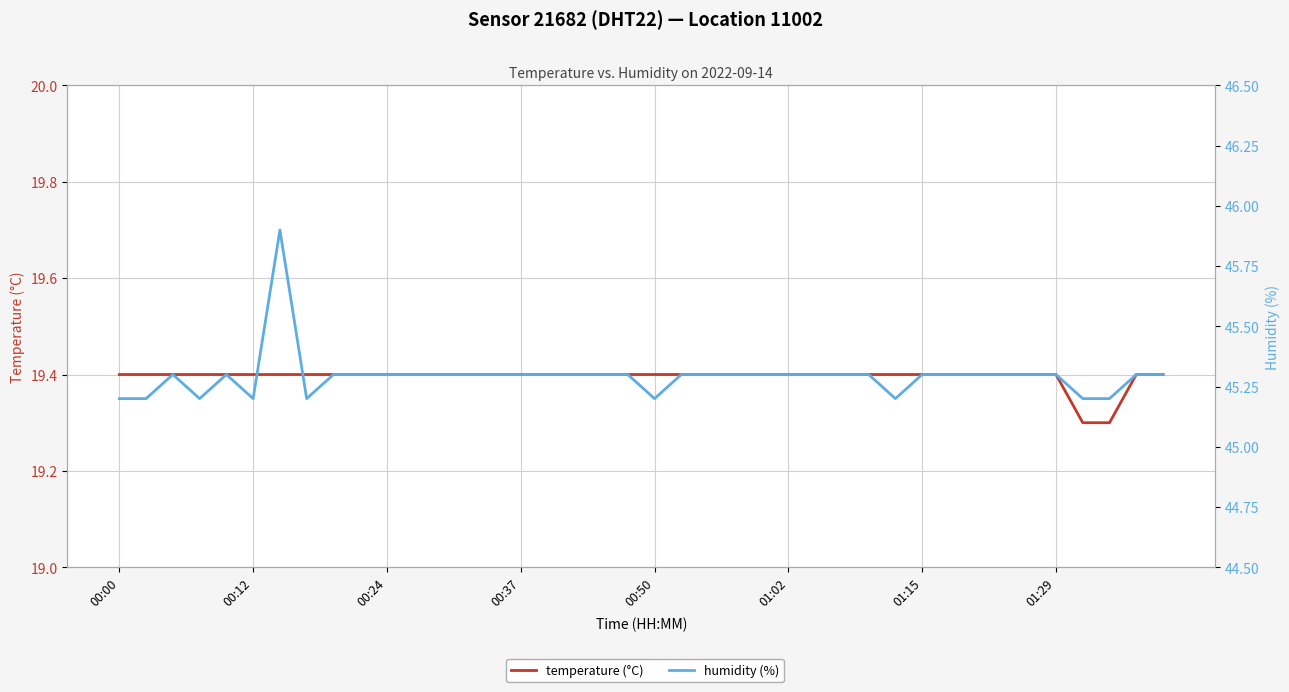

What is the difference between the second highest and second lowest values in the humidity (%) series?

0.1